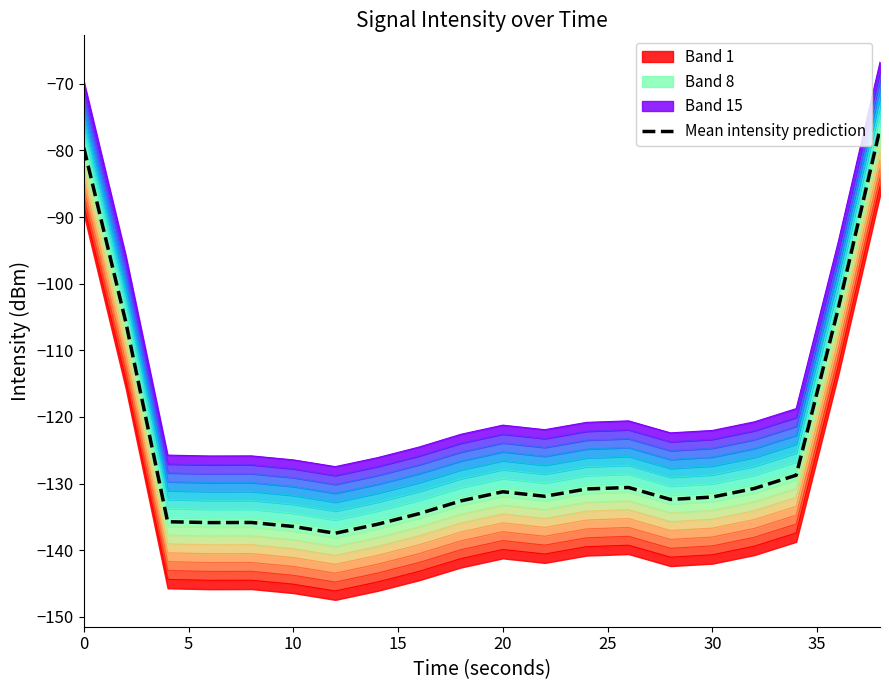

Is it true that Mean intensity prediction equals -38.2 at 0?

False